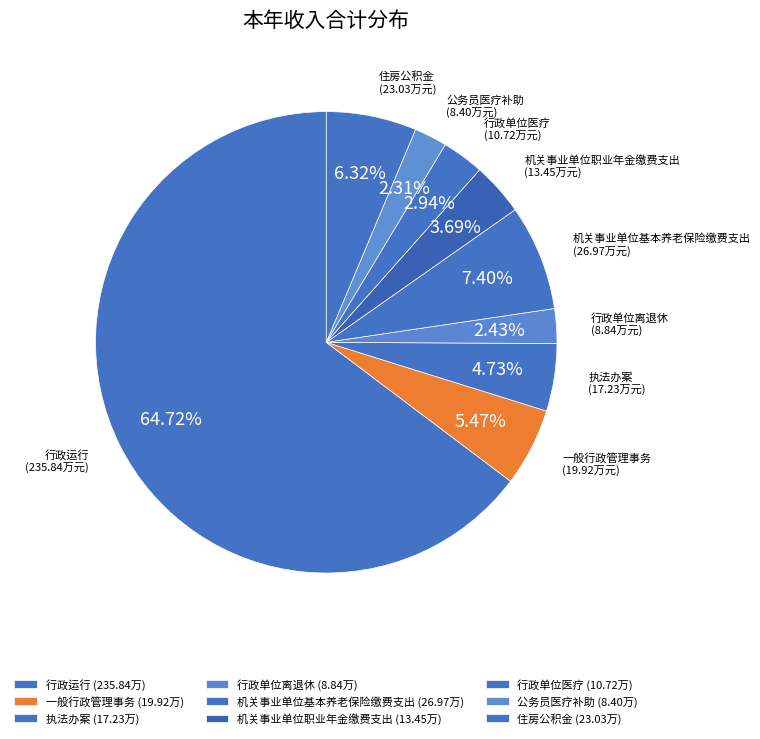

Is it true that 行政单位医疗 is 3% of the pie?

True